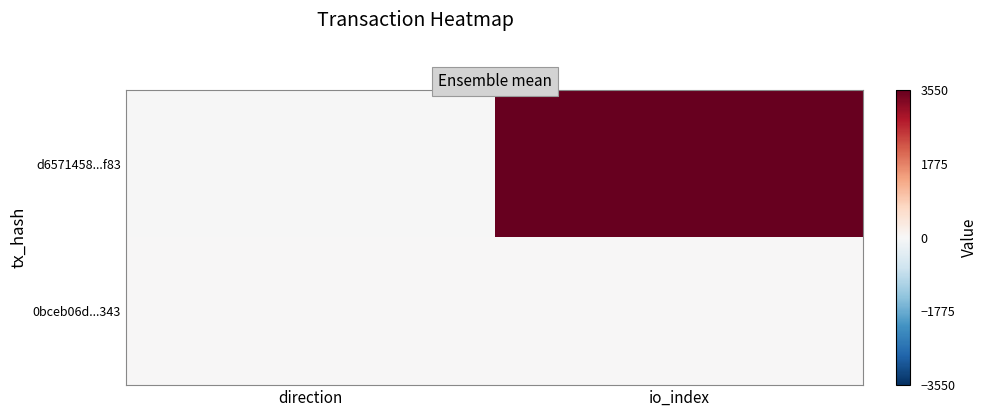

Between direction and io_index, which is larger?

io_index